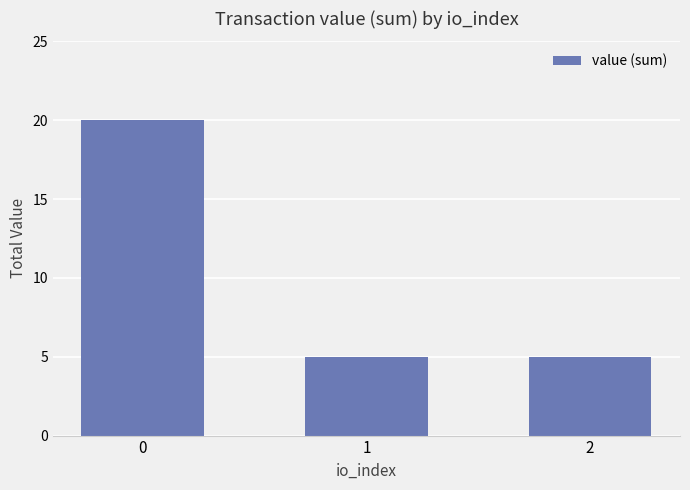

Count the number of categories in the chart.

3